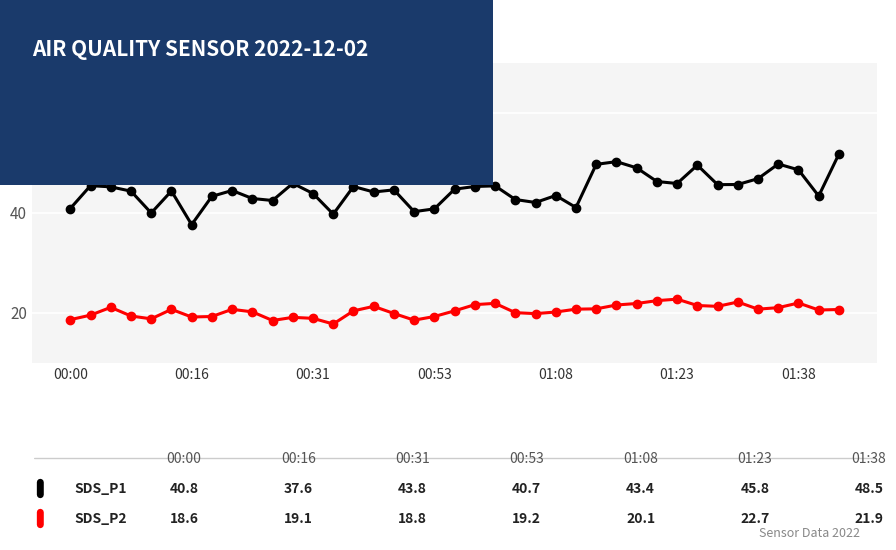

What is the maximum value shown in the chart?

51.7